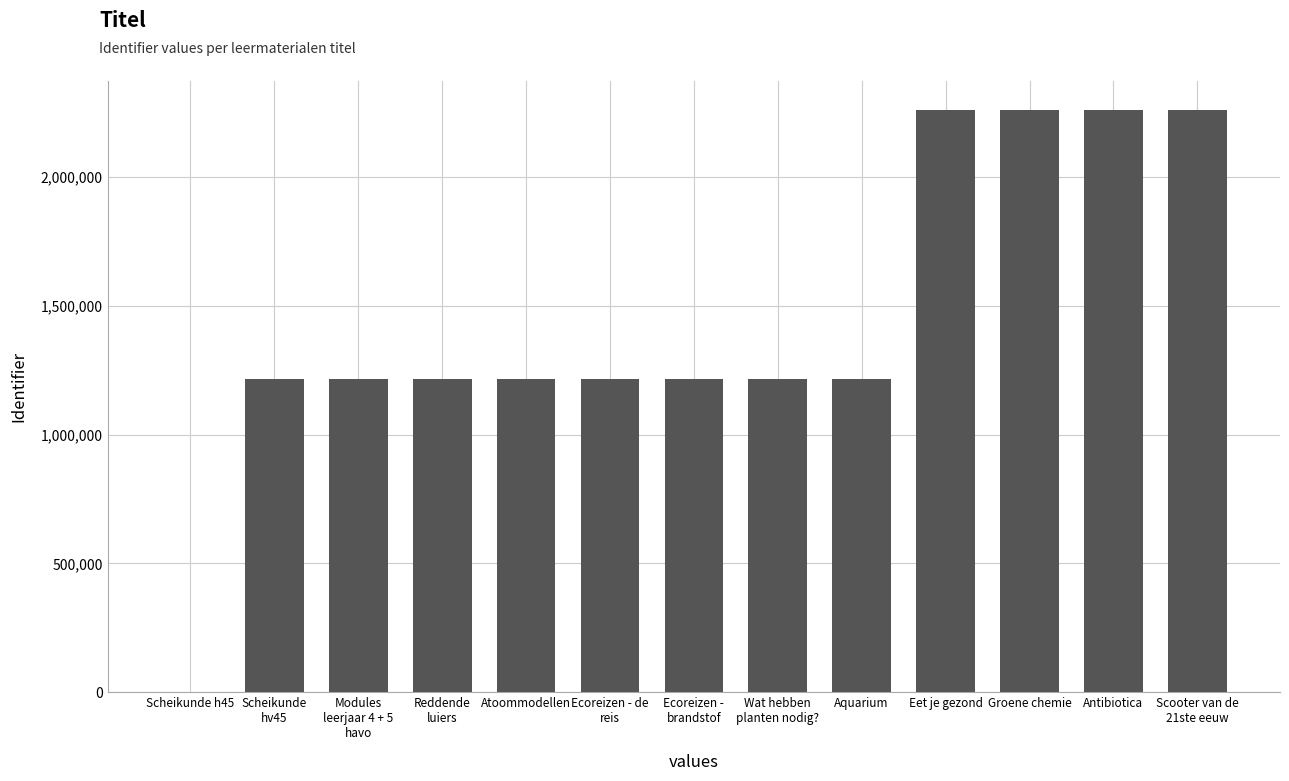

True or false: the data shows 1261980 at Eet je gezond.

False